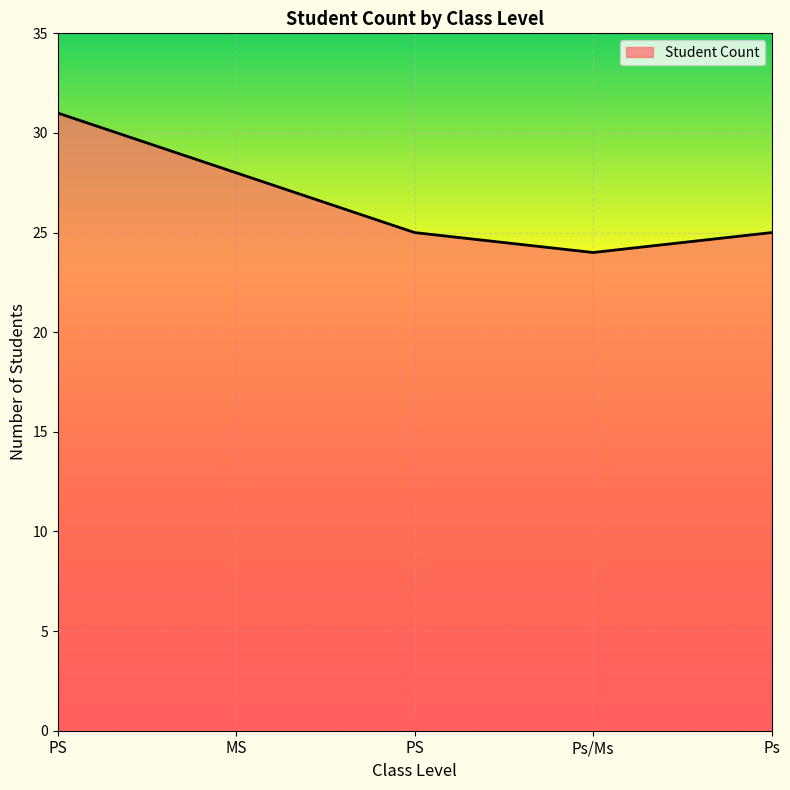

What is the difference between the values at PS and PS?

6